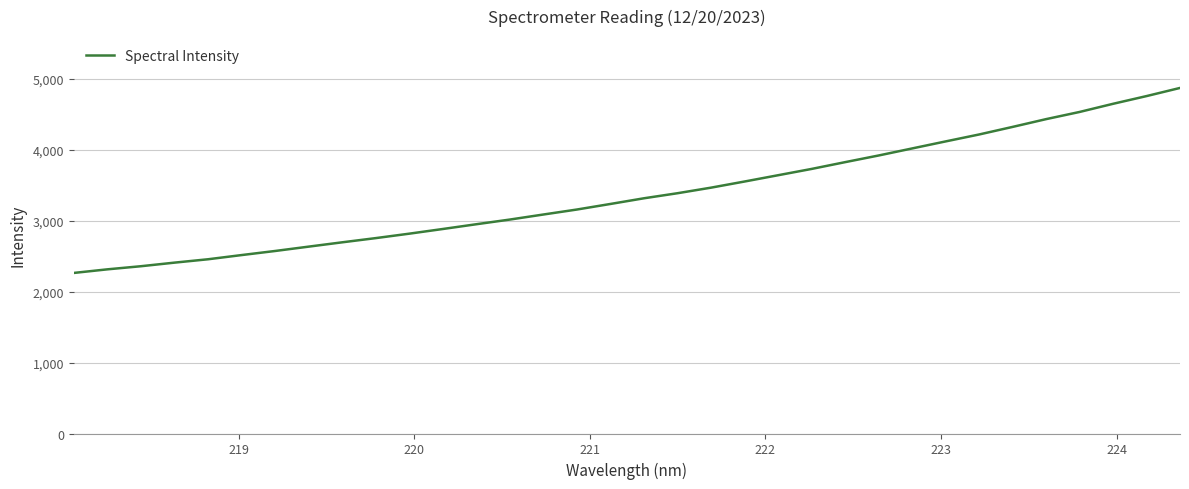

Reading left to right, list all the values displayed in this chart.

2262.9	2313.6	2357.5	2408.1	2455.6	2514.8	2572.4	2633.7	2694.6	2753.8	2816.4	2882.4	2949.5	3015.4	3086.5	3156.9	3235.3	3315.3	3386.5	3465.0	3551.5	3640.1	3728.8	3824.4	3918.2	4017.5	4116.6	4214.3	4321.1	4430.6	4531.7	4646.7	4755.4	4870.2